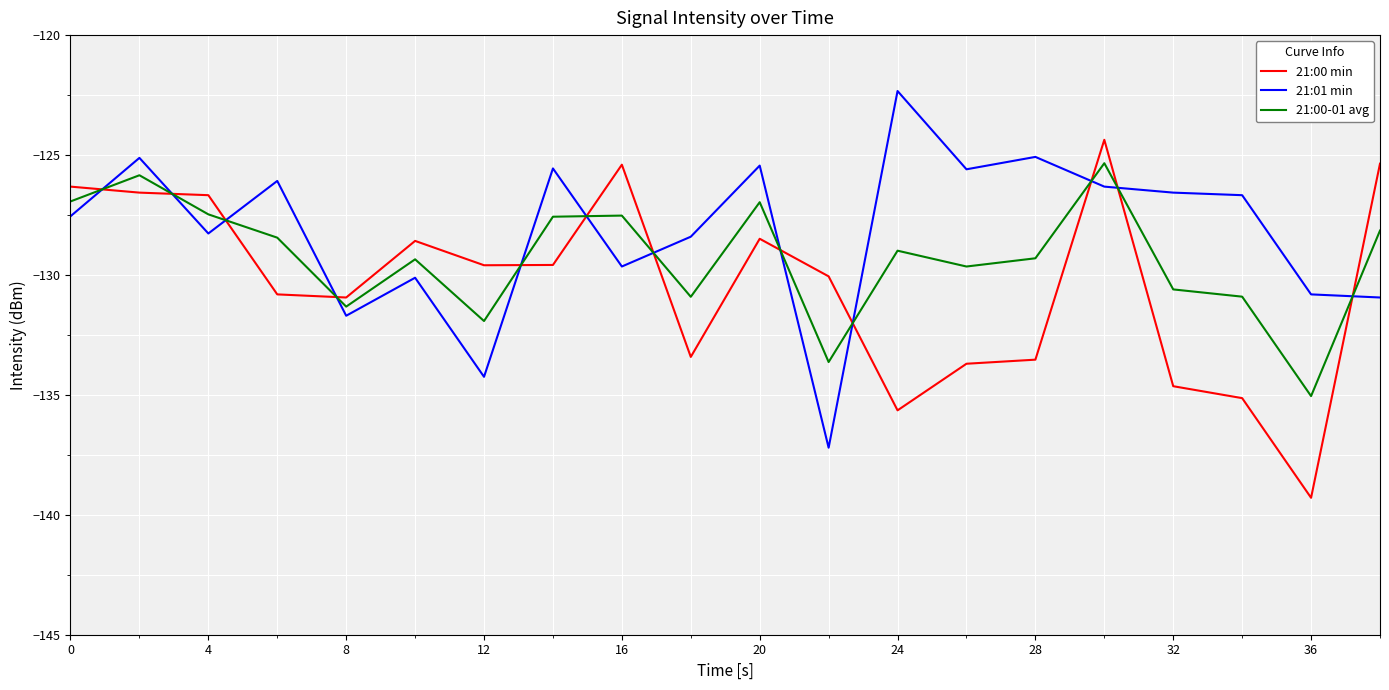

Which series ends up on top after the final intersection of 21:00 min and 21:01 min?

21:00 min